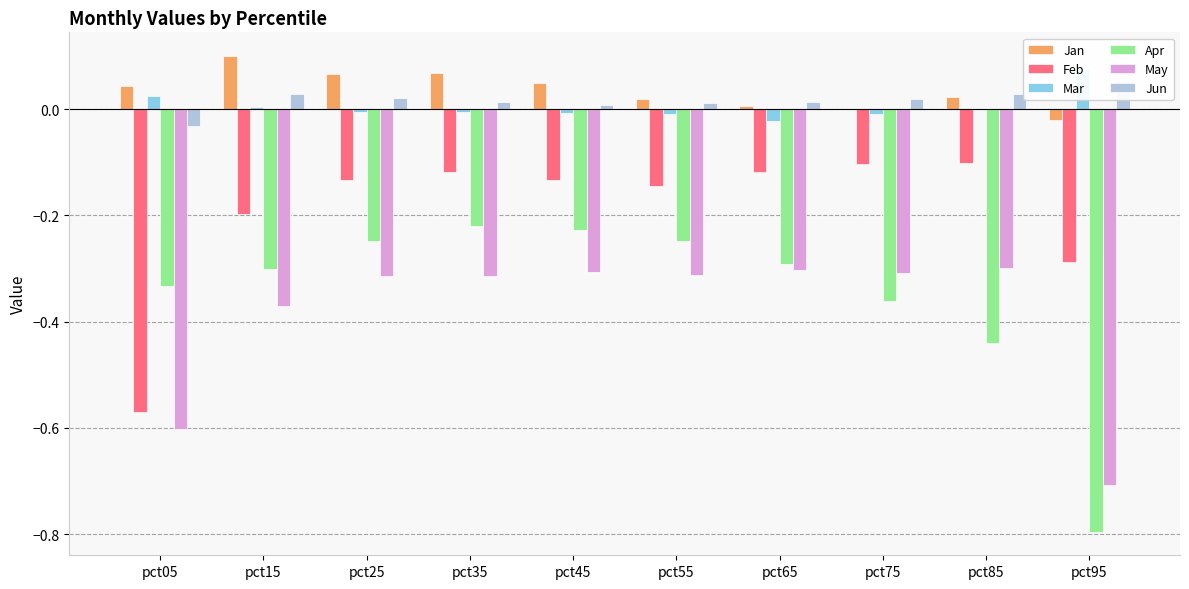

List the series in order of their peak value, lowest first.

May, Apr, Feb, Jun, Mar, Jan